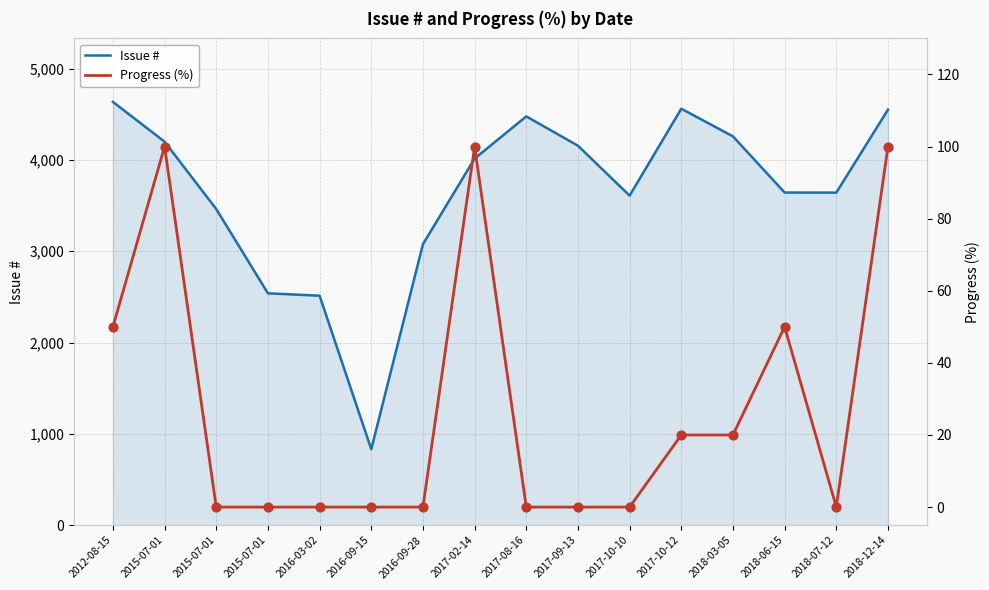

Which series has the widest spread of Y values?

Issue #